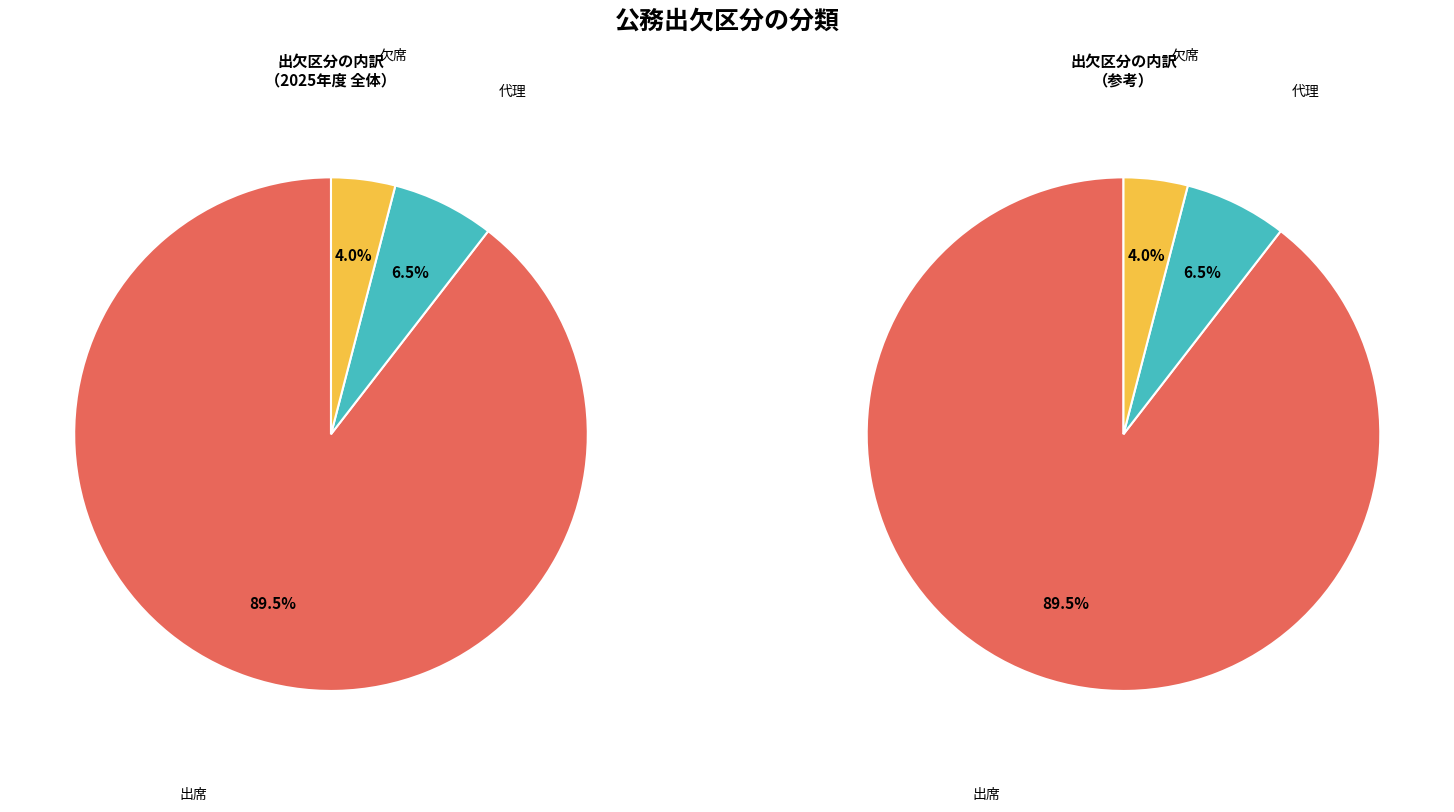

To the nearest percent, what is the difference between the 出席 and 代理 slice percentages?

83%